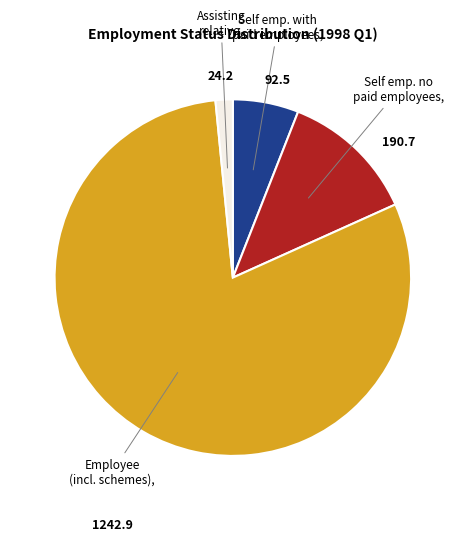

Does any single category account for the majority?

Yes